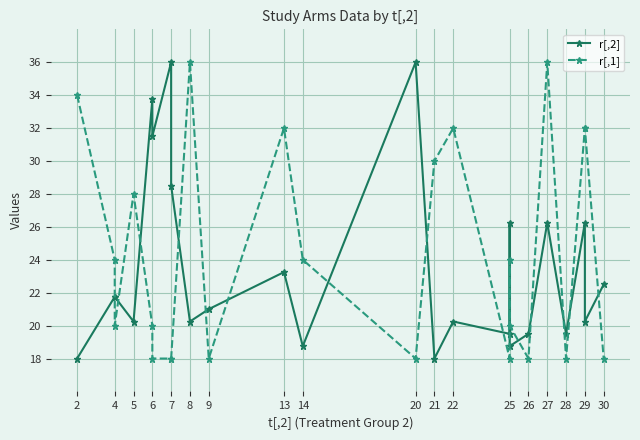

Which category has the lowest value in the r[,2] series?

2